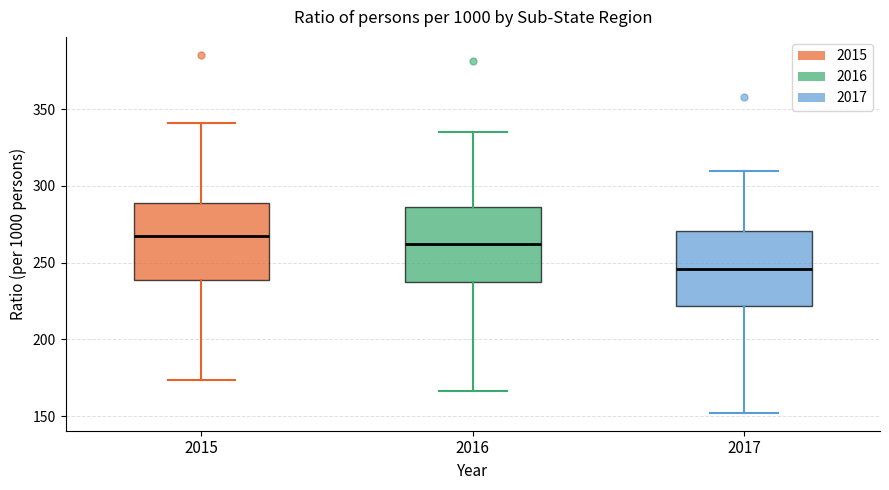

Where does the upper whisker of the box at x = 2017 end on the y-axis? The values are not printed on the chart, so give them approximately, as read against the axis.

310